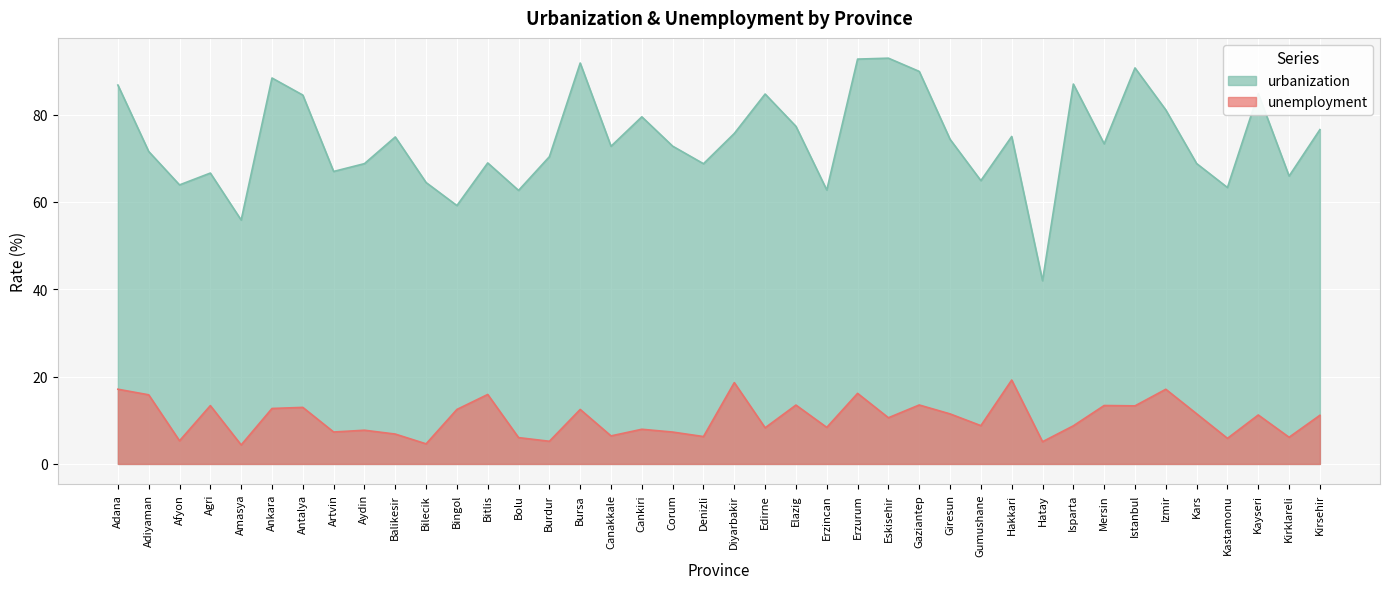

List the series in order of their overall mean, lowest first.

unemployment, urbanization